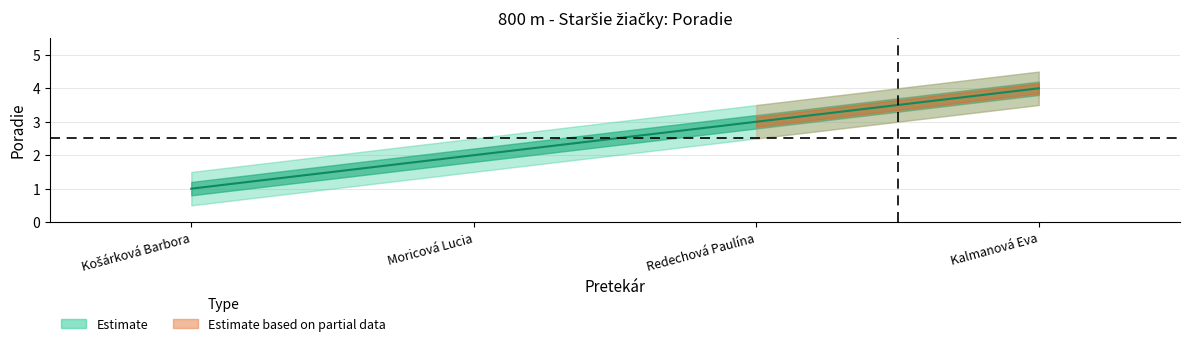

True or false: upper has a value of 2.5 at Moricová Lucia.

True